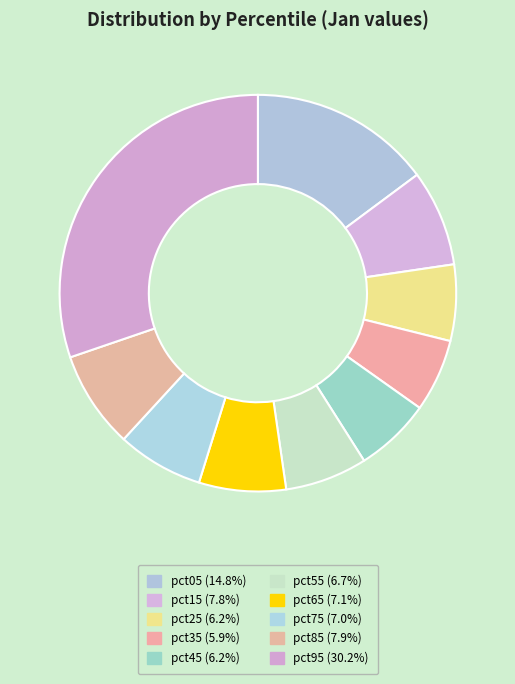

How many segments does this pie chart have?

10